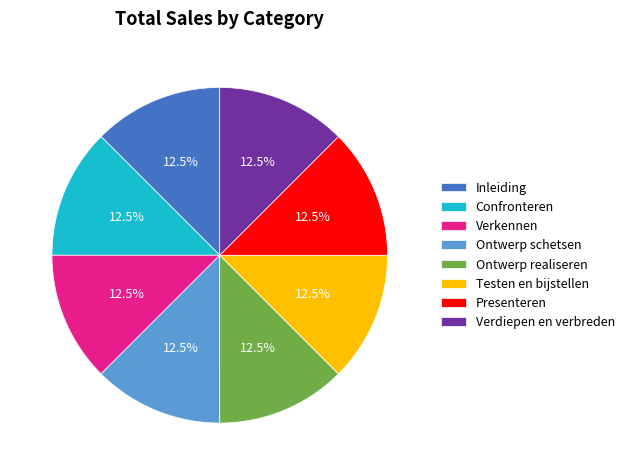

Is Ontwerp realiseren the majority of the pie?

No